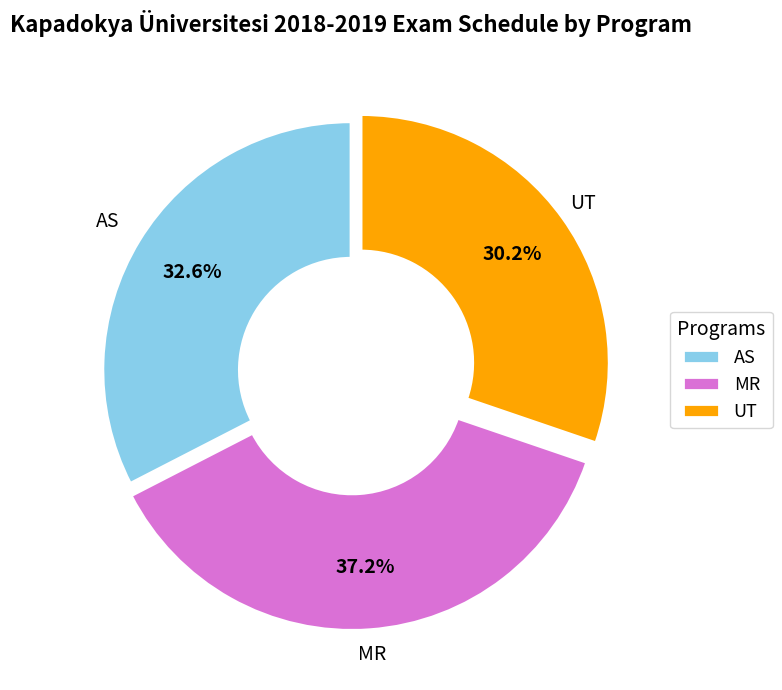

Rank the categories by value from highest to lowest.

MR, AS, UT